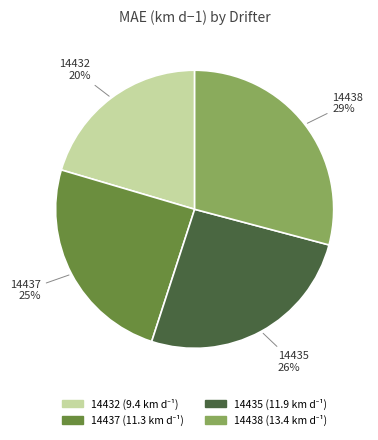

To the nearest percent, what is the combined percentage of 14437 and 14438?

54%